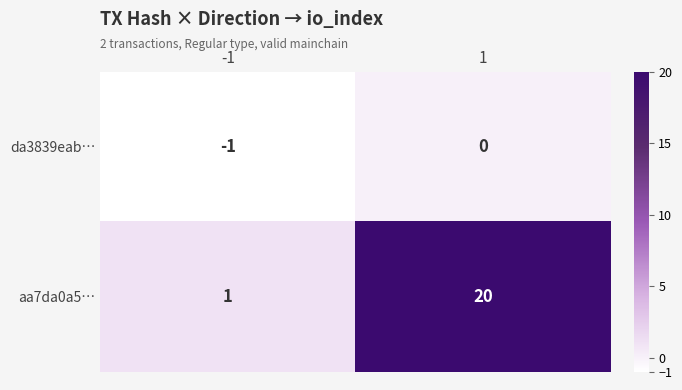

What is the maximum value shown in the chart?

20